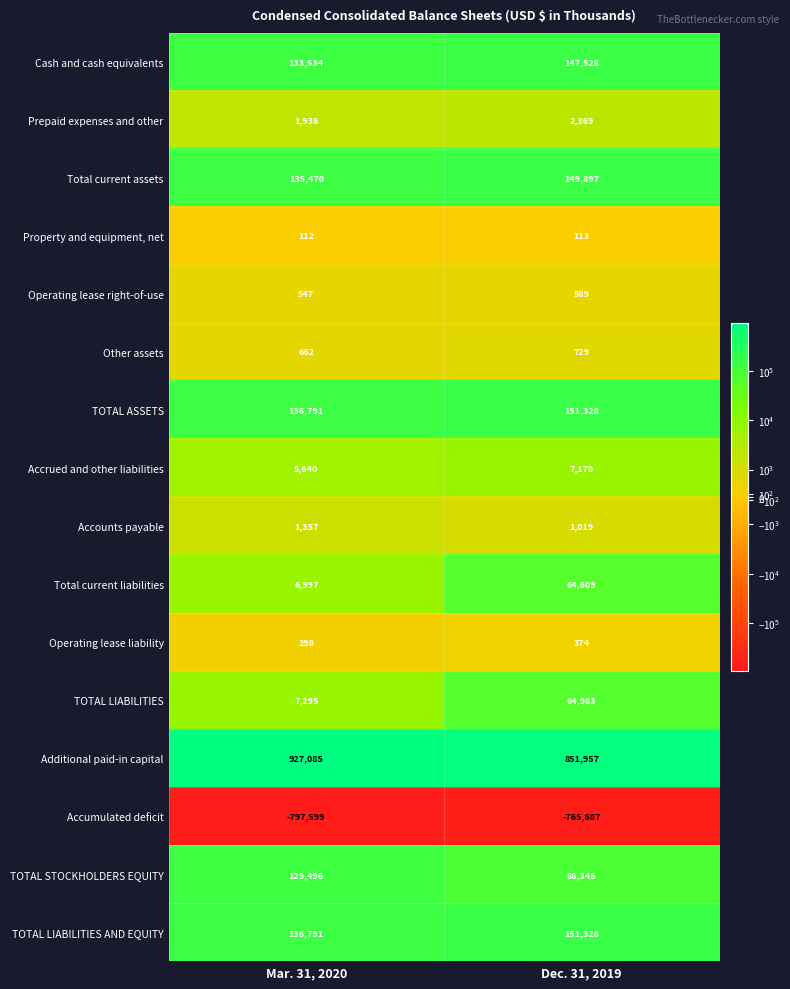

Is it true that Additional paid-in capital equals 411758 at Dec. 31, 2019?

False